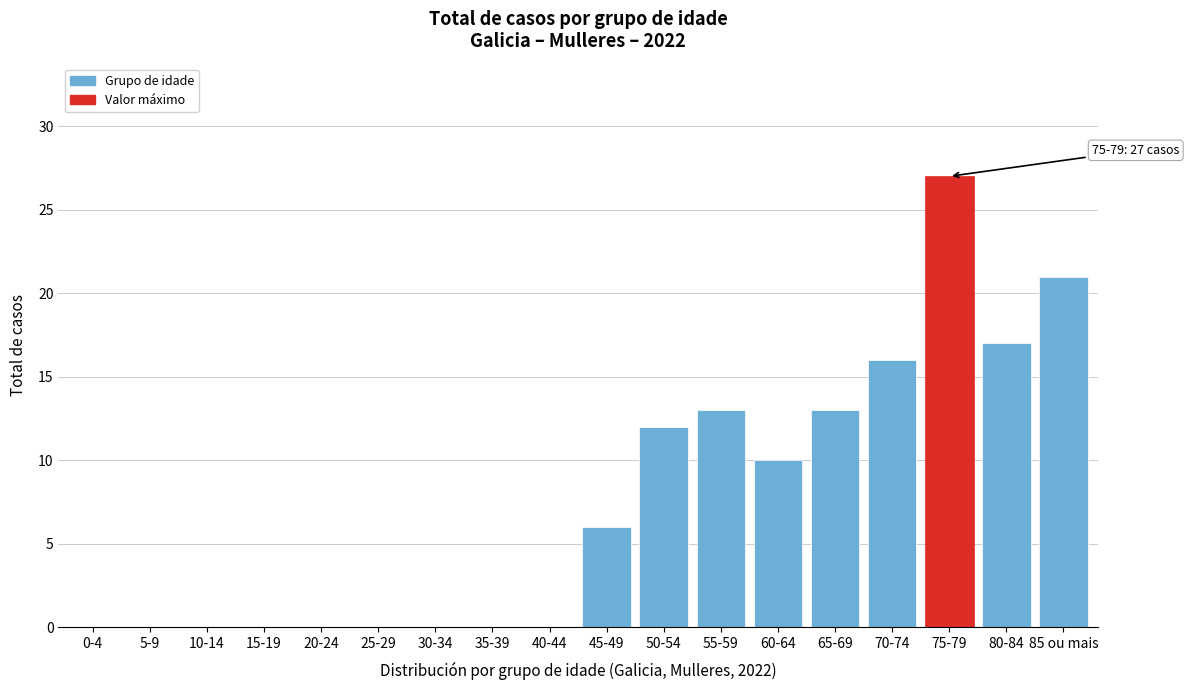

Reading left to right, list all the values displayed in this chart.

0-4=0	5-9=0	10-14=0	15-19=0	20-24=0	25-29=0	30-34=0	35-39=0	40-44=0	45-49=6	50-54=12	55-59=13	60-64=10	65-69=13	70-74=16	75-79=27	80-84=17	85 ou mais=21